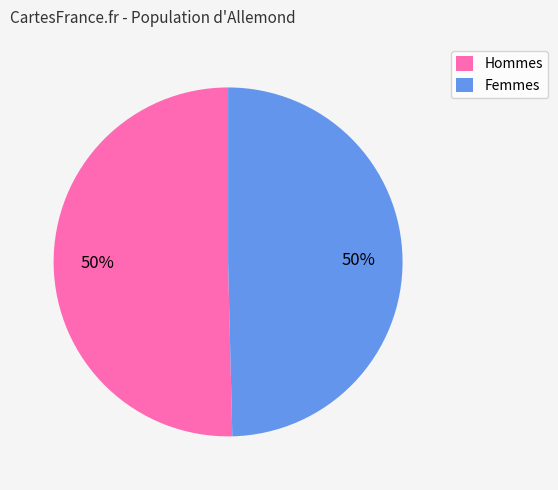

What percentage is the Femmes slice, to the nearest percent?

50%